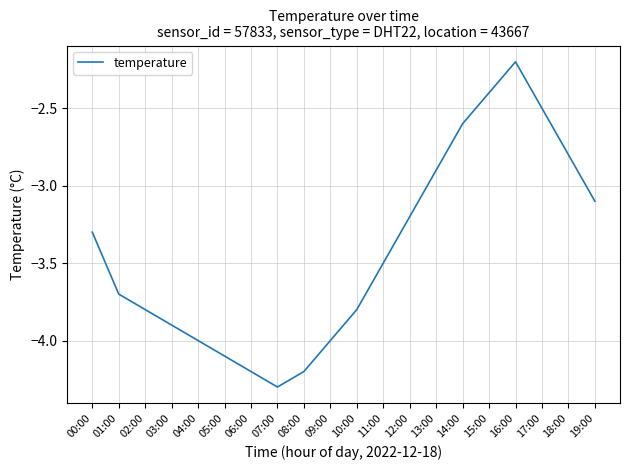

Reading right to left, transcribe all the data shown in this chart.

19:00=-3.1	18:00=-2.8	17:00=-2.5	16:00=-2.2	15:00=-2.4	14:00=-2.6	13:00=-2.9	12:00=-3.2	11:00=-3.5	10:00=-3.8	09:00=-4.0	08:00=-4.2	07:00=-4.3	06:00=-4.2	05:00=-4.1	04:00=-4.0	03:00=-3.9	02:00=-3.8	01:00=-3.7	00:00=-3.3